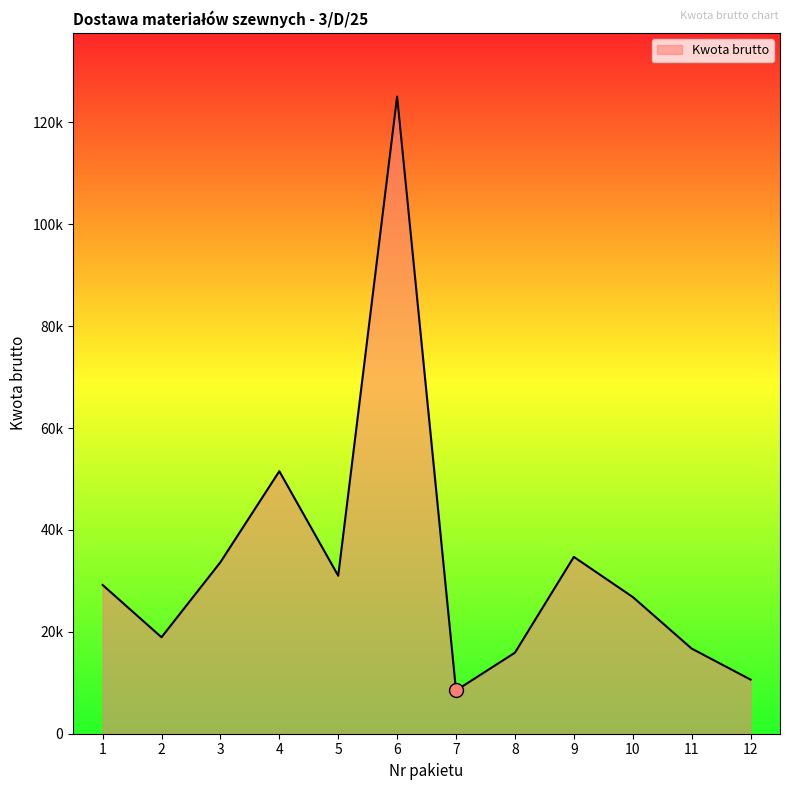

Reading left to right, list all the values displayed in this chart.

29205.6	18936.9	33668.5	51530.0	31010.2	125077.6	8494.5	15906.8	34712.0	26841.5	16718.4	10627.2